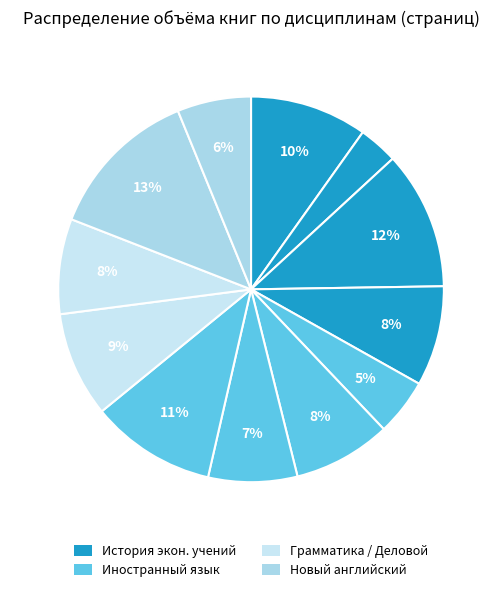

How many slices are in this pie chart?

12